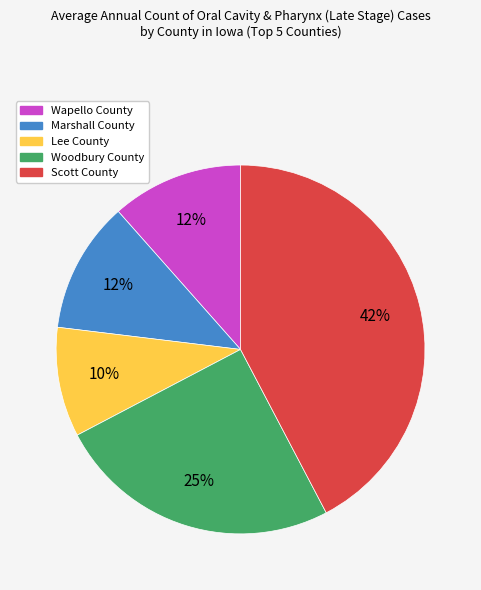

What is the largest slice in the pie chart?

Scott County